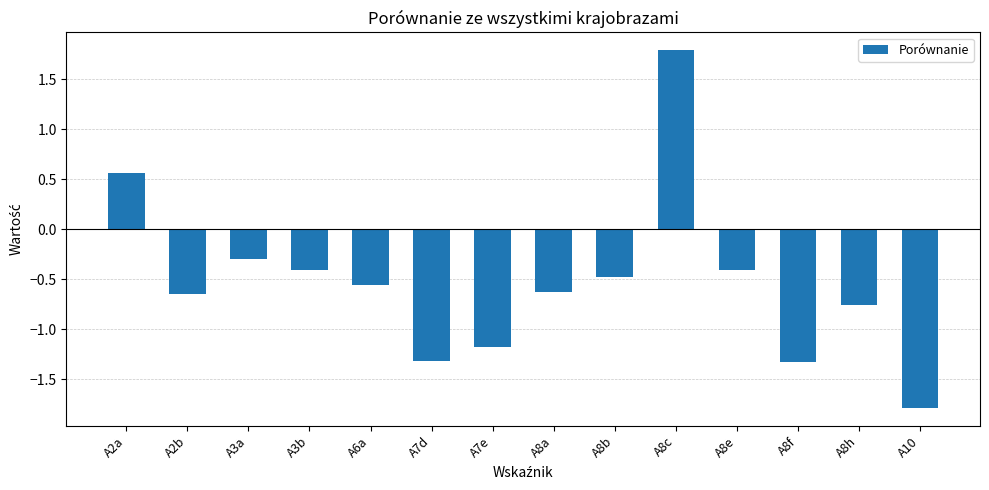

How many categories are shown in the chart?

14